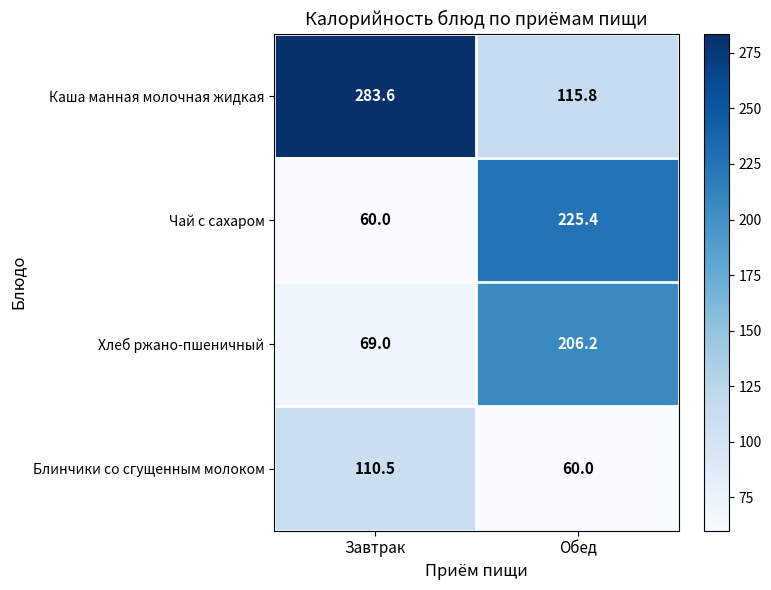

How many values in the Блинчики со сгущенным молоком series are below 110?

1